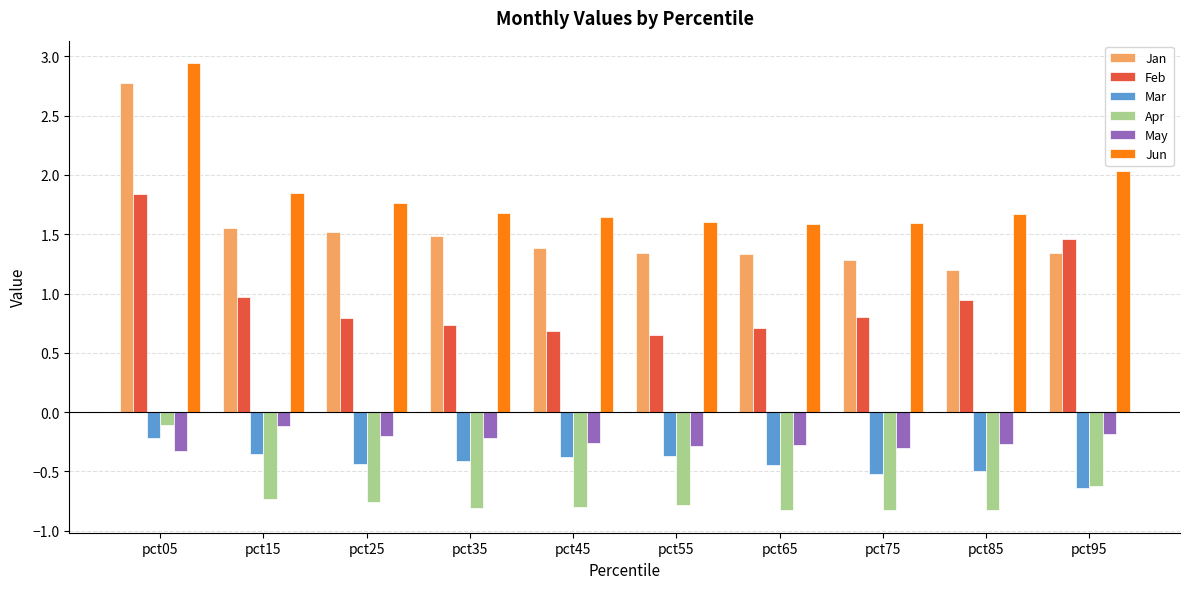

Is the value of Feb at pct05 greater than the value of Apr at pct85?

Yes